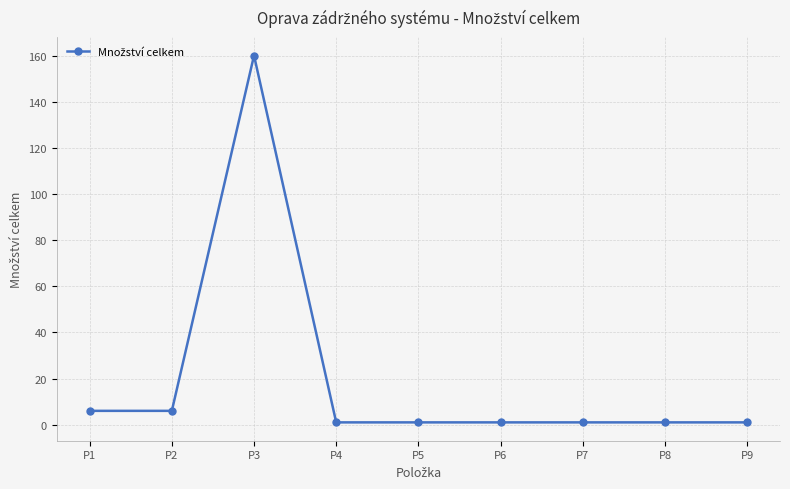

Reading left to right, transcribe all the data shown in this chart.

6	6	160	1	1	1	1	1	1